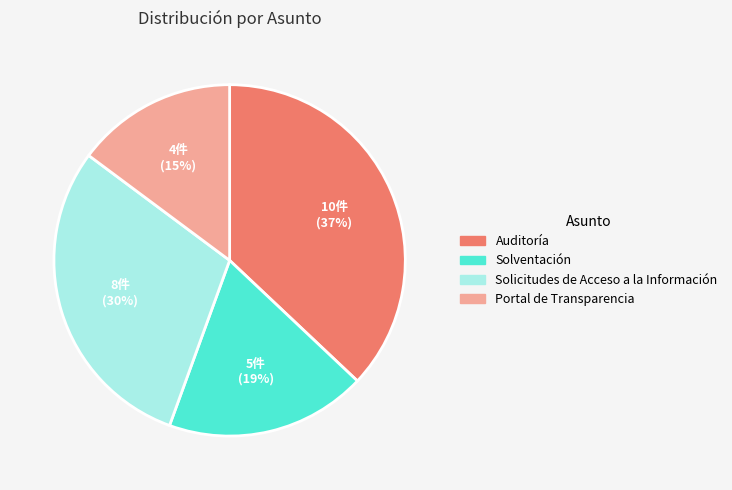

What is the largest slice in the pie chart?

Auditoría